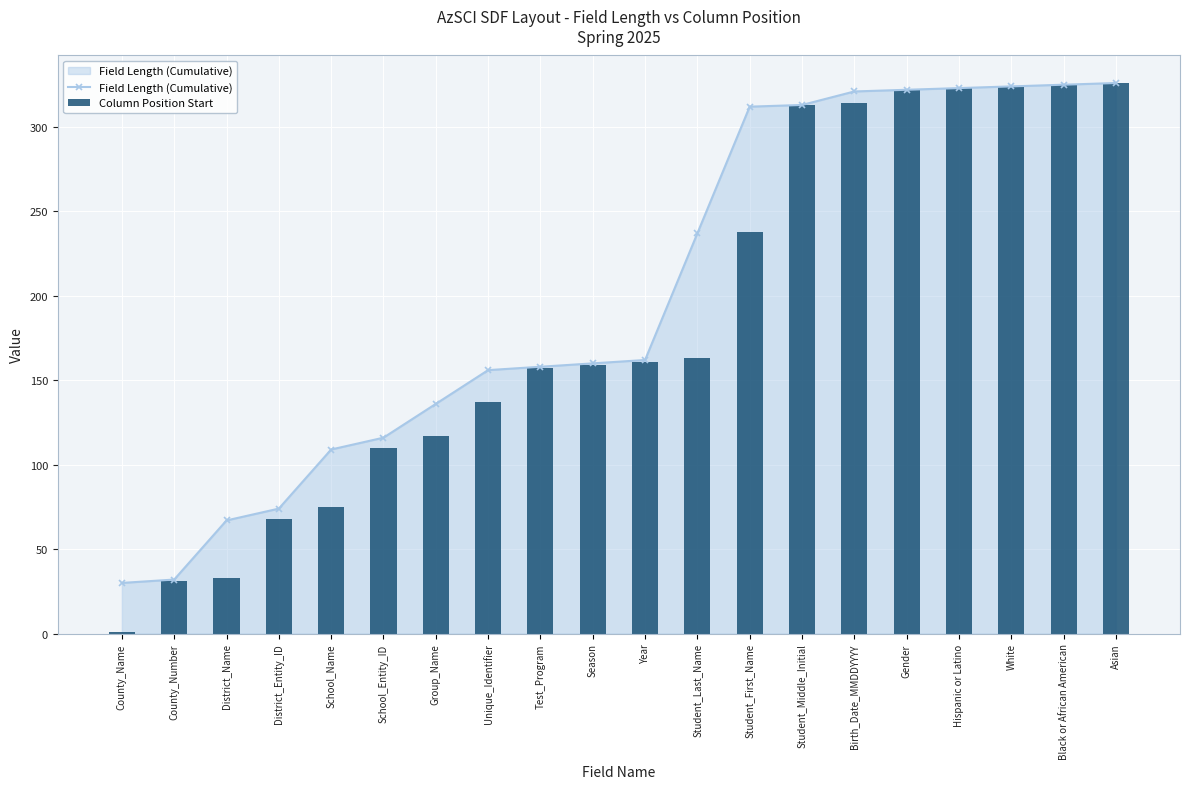

Which category has the lowest value across all series?

County_Name